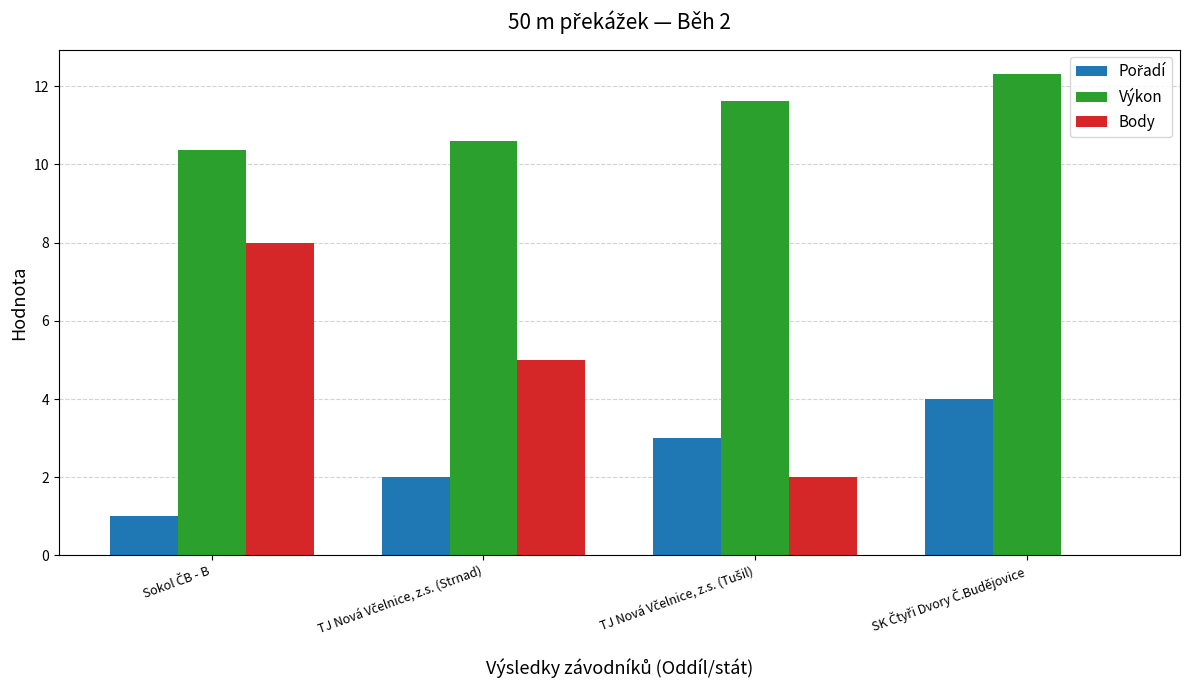

Which series has the widest spread of values?

Body